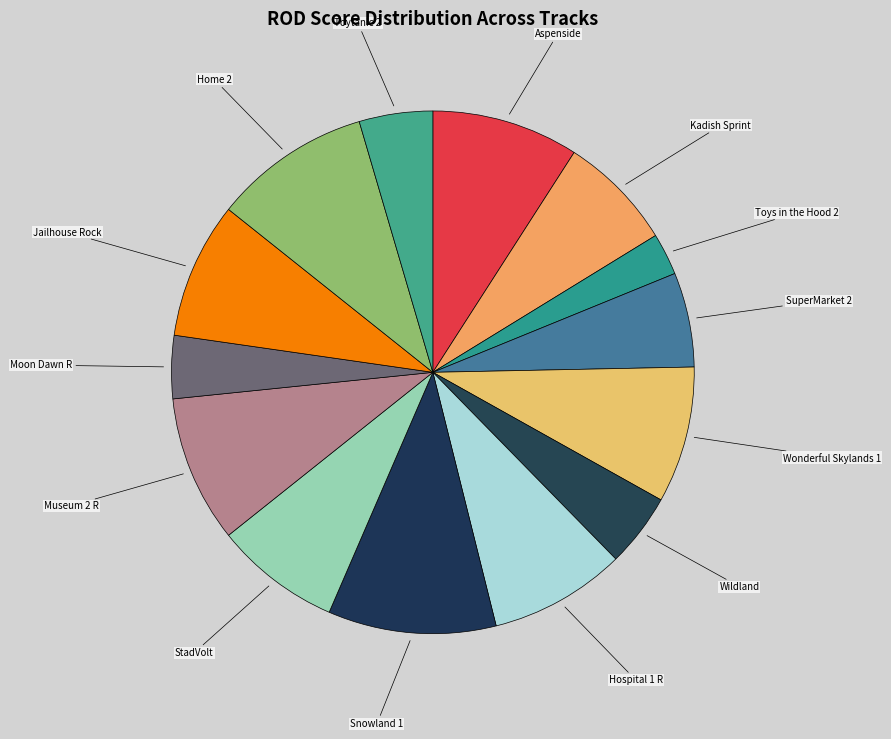

Which category has the biggest portion of the pie?

Snowland 1